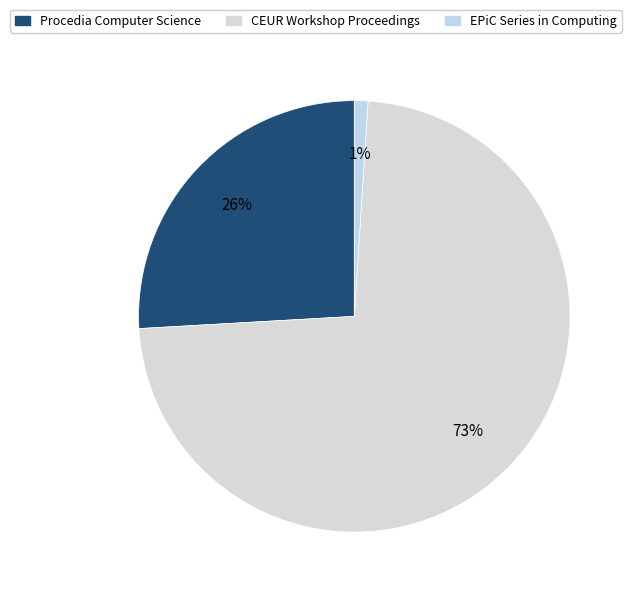

To the nearest percent, what is the difference between the largest and smallest slice percentages?

72%